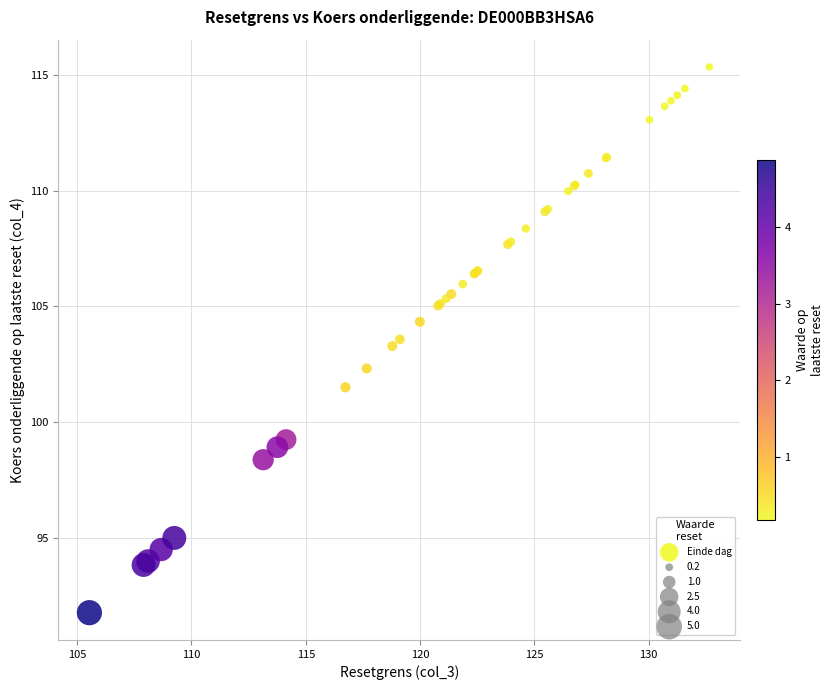

What Y value in the scatter plot is closest to 103?

103.3